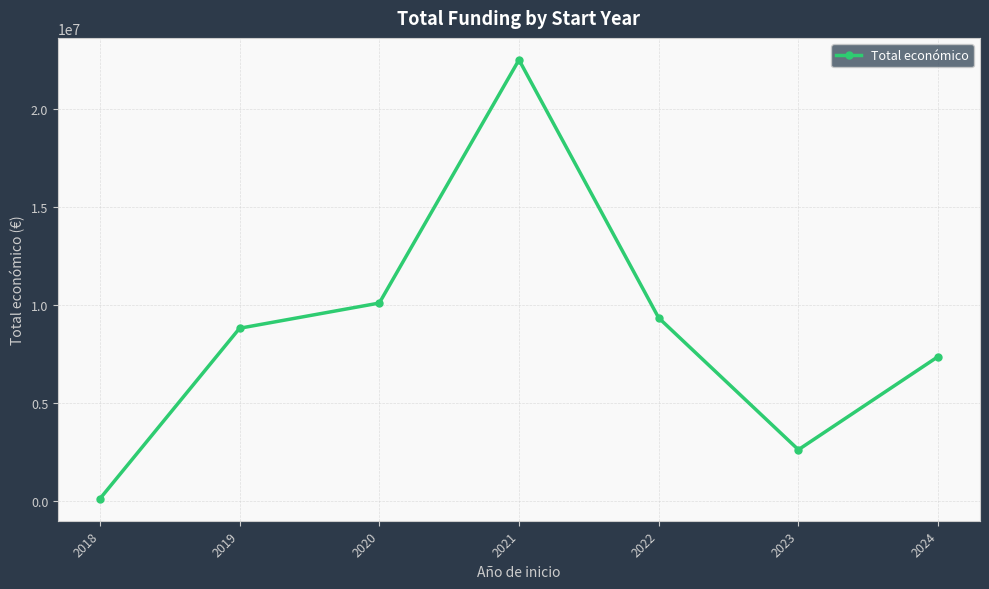

Reading left to right, transcribe all the data shown in this chart.

2018=94280	2019=8799604	2020=10086051	2021=22500869	2022=9328301	2023=2599081	2024=7352422